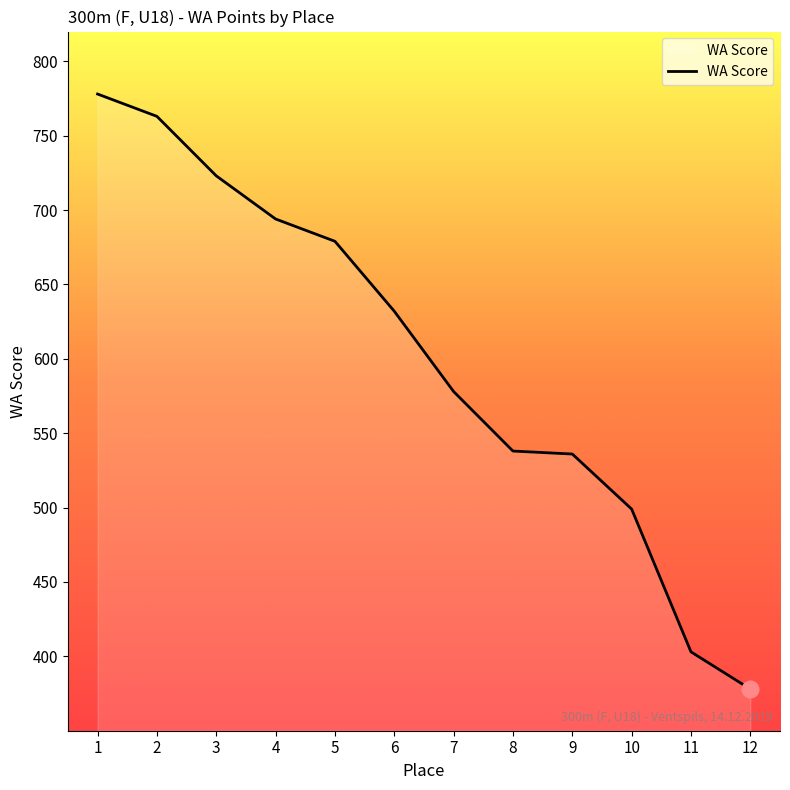

At which label does the data first exceed 632?

1